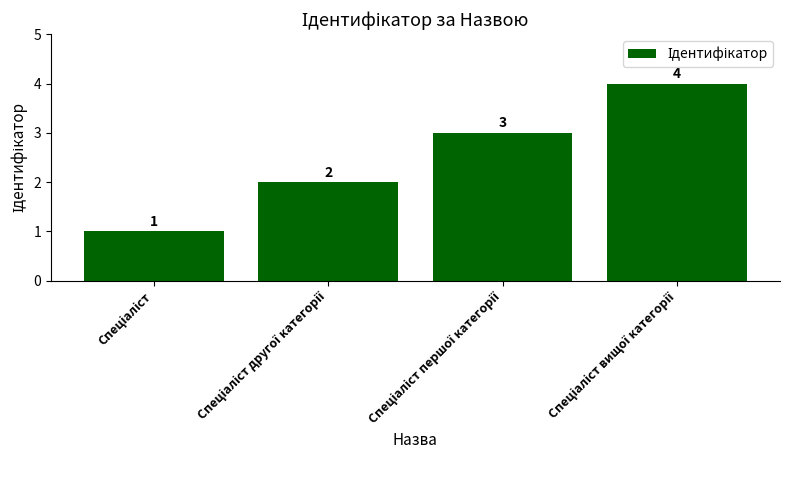

What is the greatest value displayed?

4